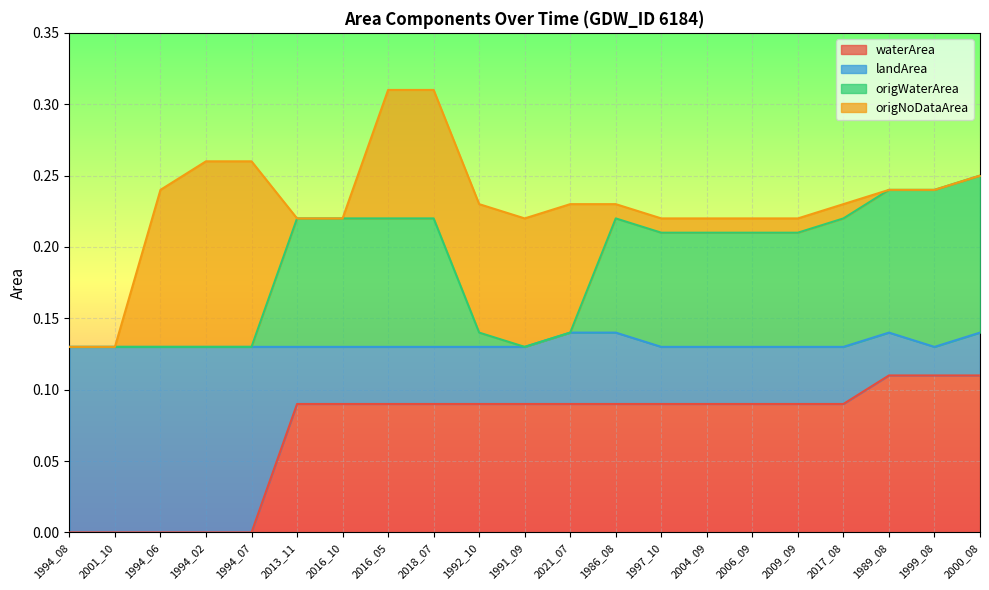

Is it true that waterArea equals 0.0 at 1994_08?

True